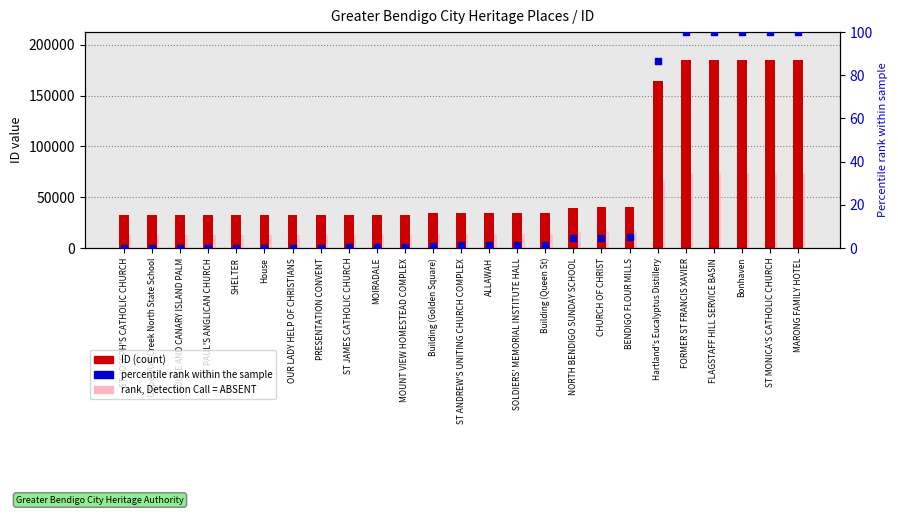

Which series has the largest total across all categories?

ID (count)